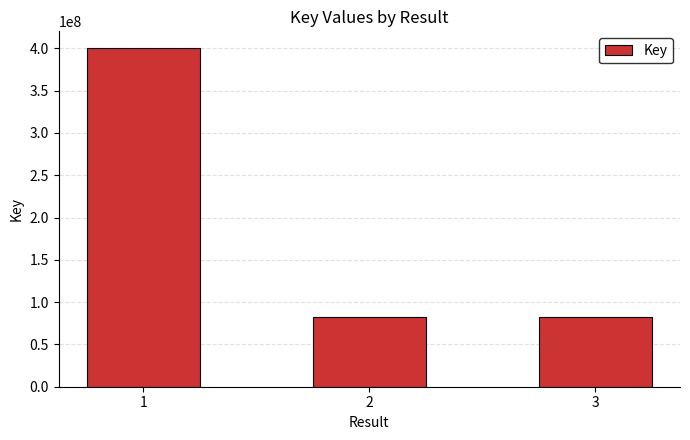

What is the change in value from 1 to 3?

-317126039